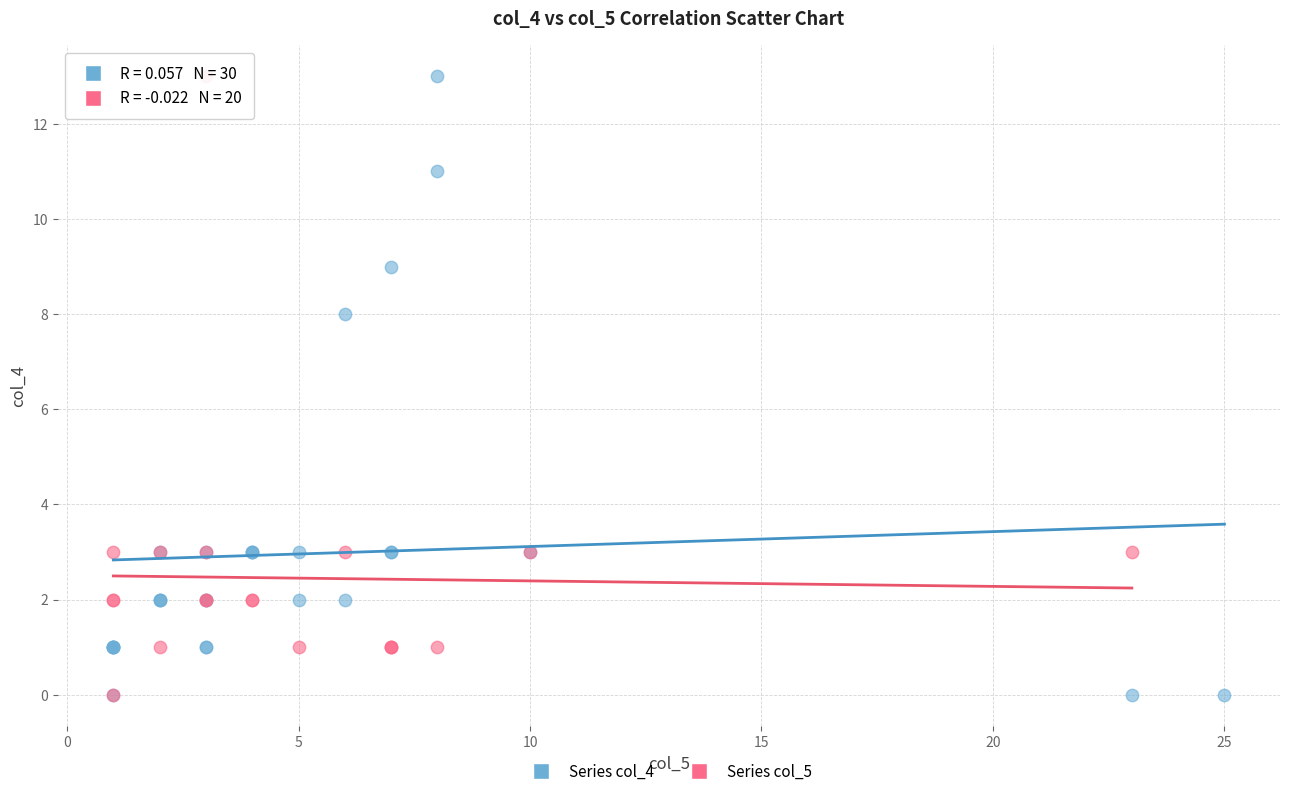

What are all the series names shown in the legend?

Series col_4, Series col_5